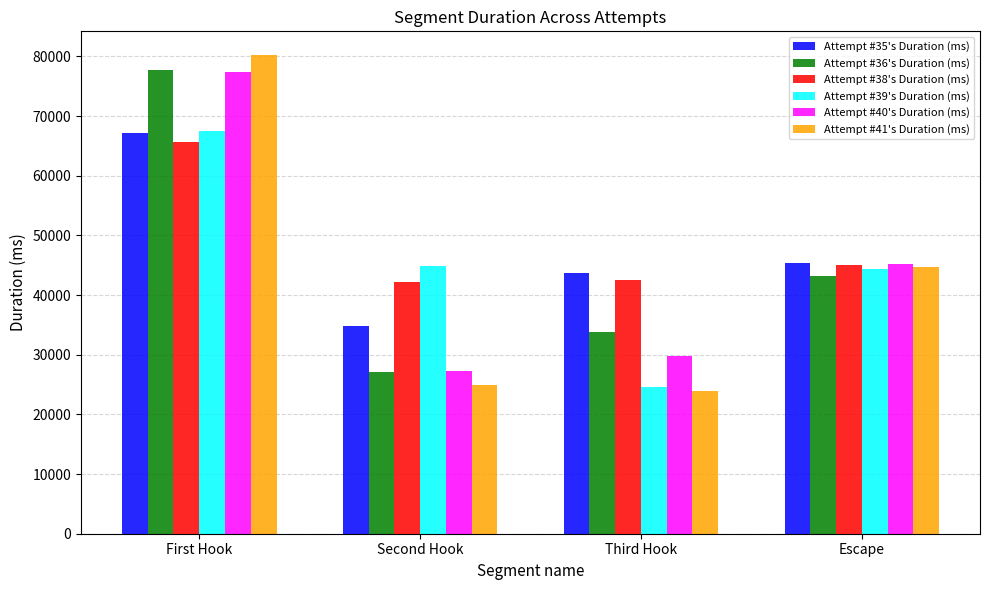

Reading right to left, list all the values displayed in this chart.

Attempt #35's Duration (ms): 45425	43699	34732	67180
Attempt #36's Duration (ms): 43268	33781	27083	77691
Attempt #38's Duration (ms): 45079	42563	42217	65617
Attempt #39's Duration (ms): 44441	24617	44825	67474
Attempt #40's Duration (ms): 45172	29730	27270	77355
Attempt #41's Duration (ms): 44708	23909	24881	80181